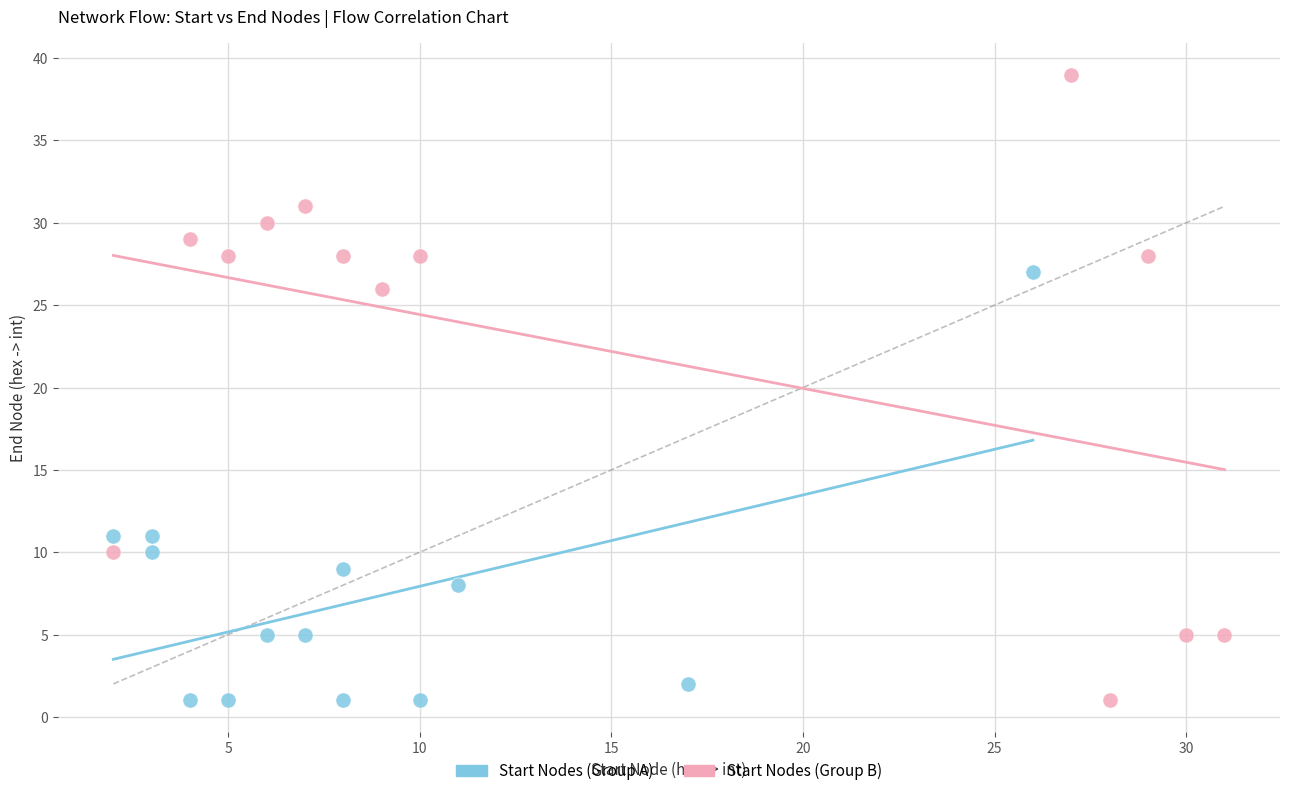

Which series has the widest spread of Y values?

Start Nodes (Group B)